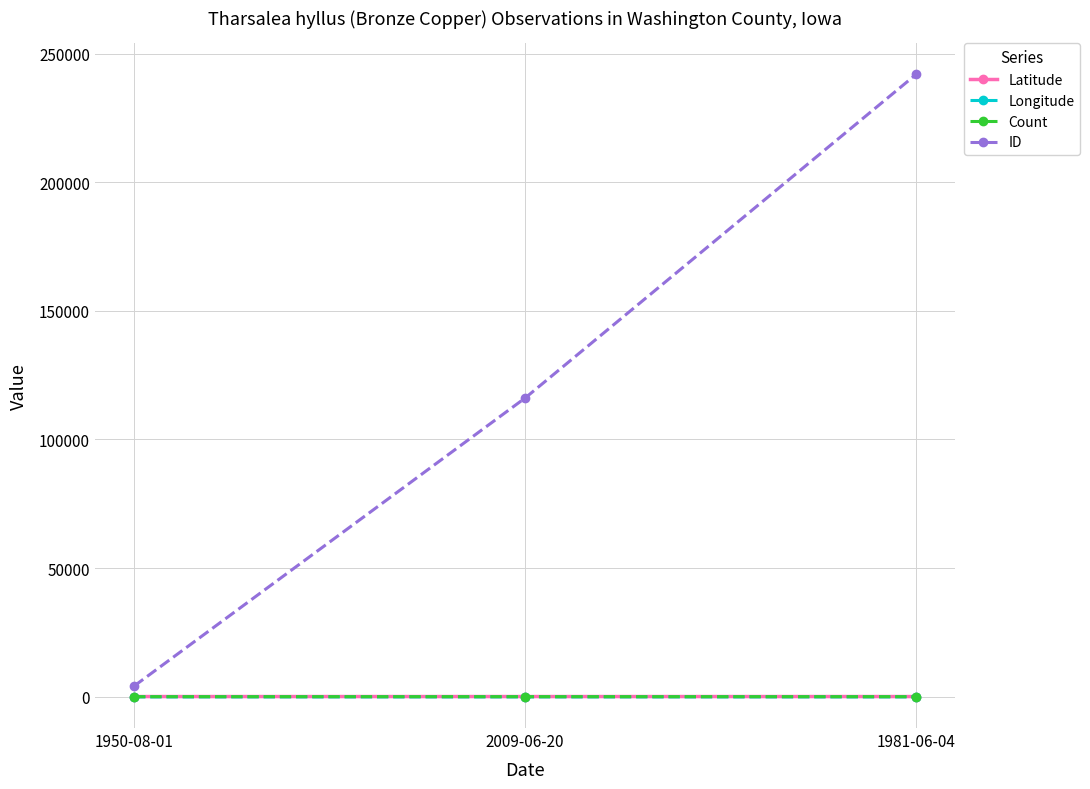

Between 1950-08-01 and 2009-06-20, which series saw the biggest shift?

ID